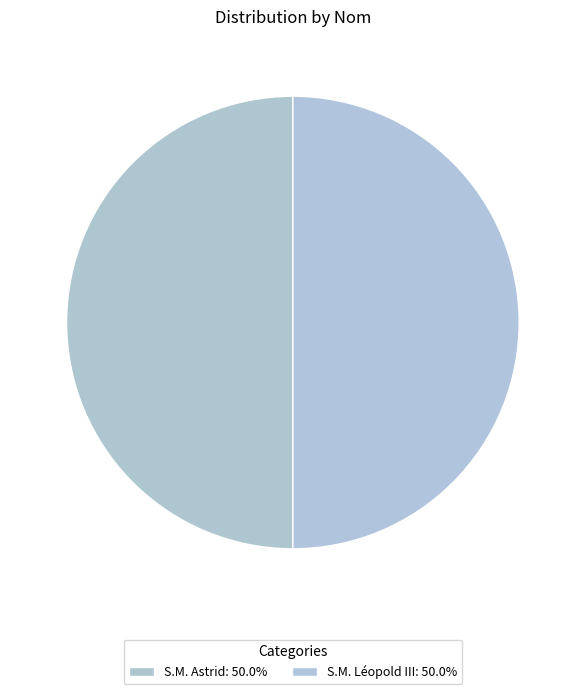

To the nearest percent, what is the average slice percentage?

50%